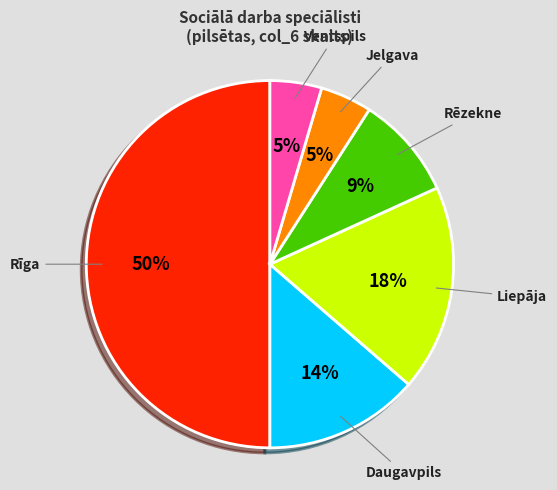

What percentage is the Rīga slice, to the nearest percent?

50%